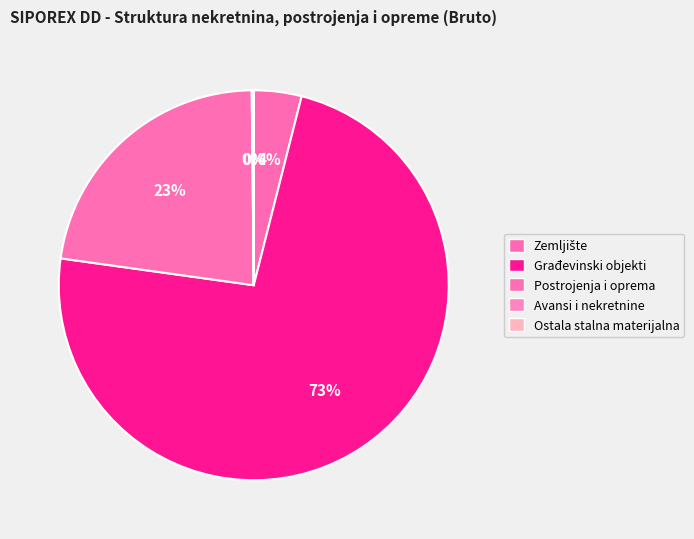

To the nearest percent, what is the difference between the largest and smallest slice percentages?

73%